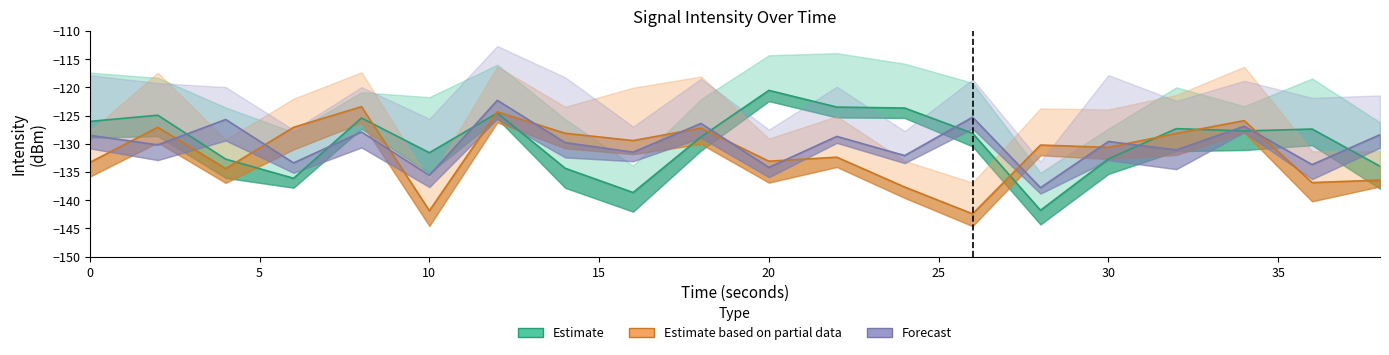

True or false: Estimate has a value of -44.8 at 20.

False